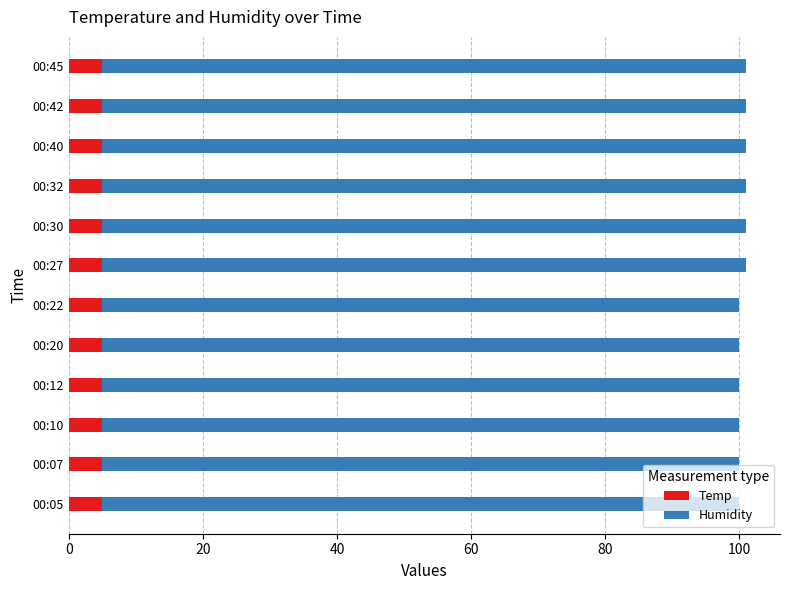

What is the sum of all Temp values?

60